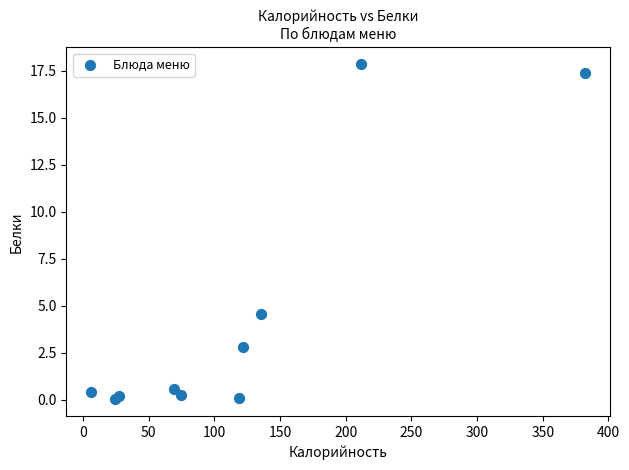

What Y value in the scatter plot is closest to 8?

4.6